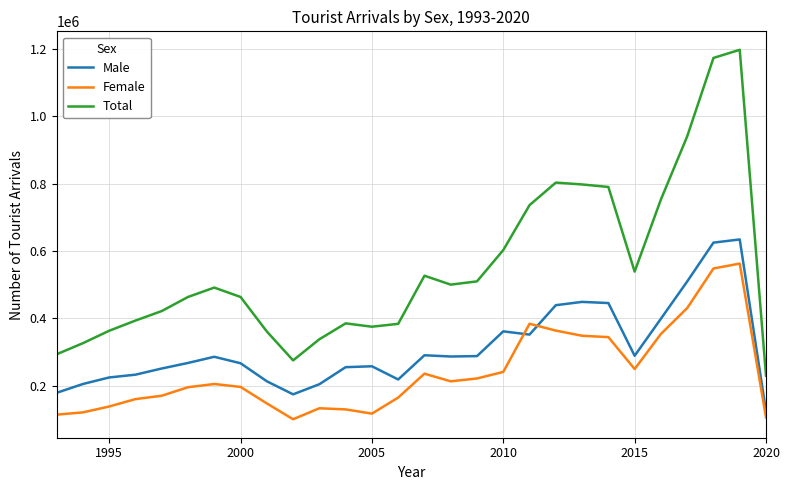

What is the difference between the second highest and minimum values in the Male series?

500880